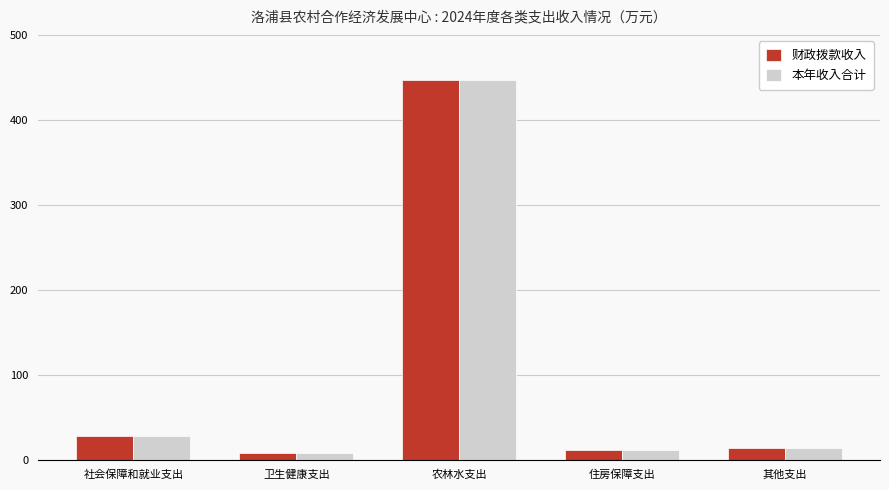

What is the lowest value of the 财政拨款收入 series?

7.6